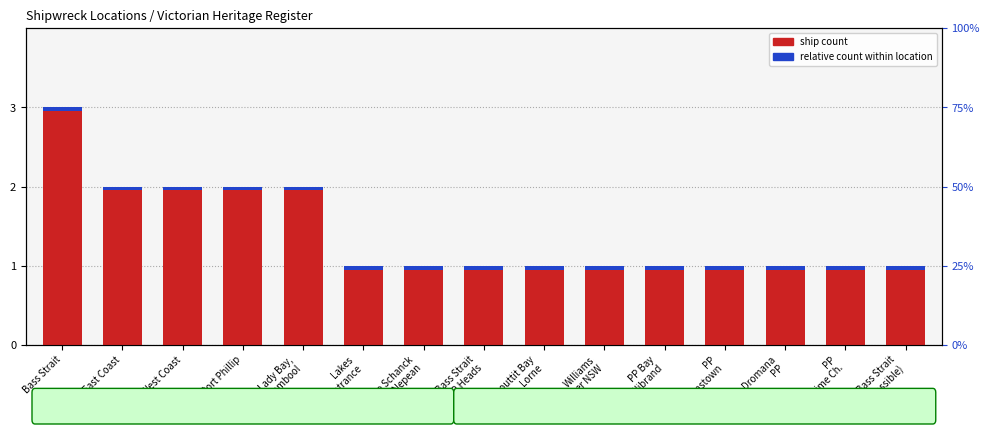

Which series has the largest total across all categories?

ship count